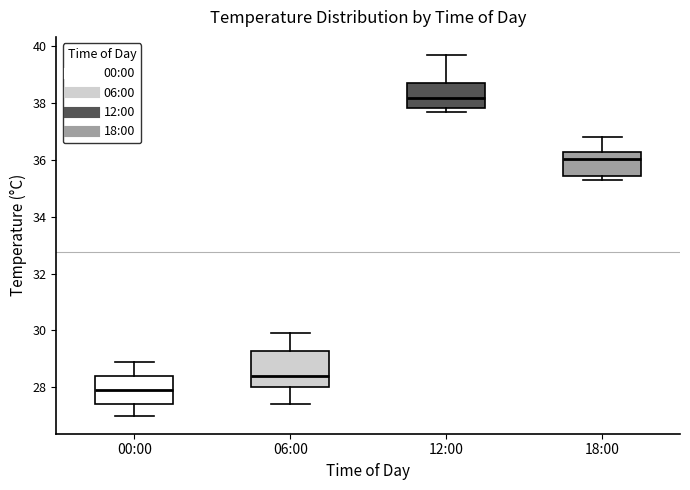

Reading left to right, transcribe this box plot: for each box, give where its median line is, the range the box spans, and where its two whiskers end, as read against the y-axis. The values are not printed on the chart, so give them approximately, as read against the axis.

00:00: median 28.0, box 27.4 to 28.4, whiskers 27.0 to 29.0
06:00: median 28.4, box 28.0 to 29.2, whiskers 27.4 to 30.0
12:00: median 38.2, box 37.8 to 38.8, whiskers 37.8 (just below the box's lower edge) to 39.8
18:00: median 36.0, box 35.4 to 36.4, whiskers 35.4 (just below the box's lower edge) to 36.8